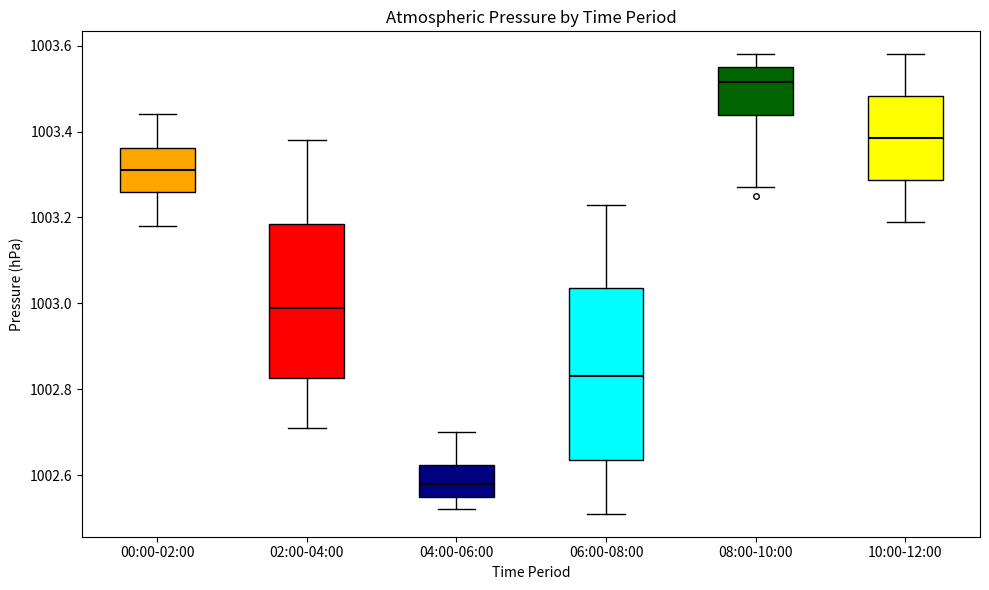

Where is the upper edge of the box for 00:00-02:00 on the y-axis? The values are not printed on the chart, so give them approximately, as read against the axis.

1003.36